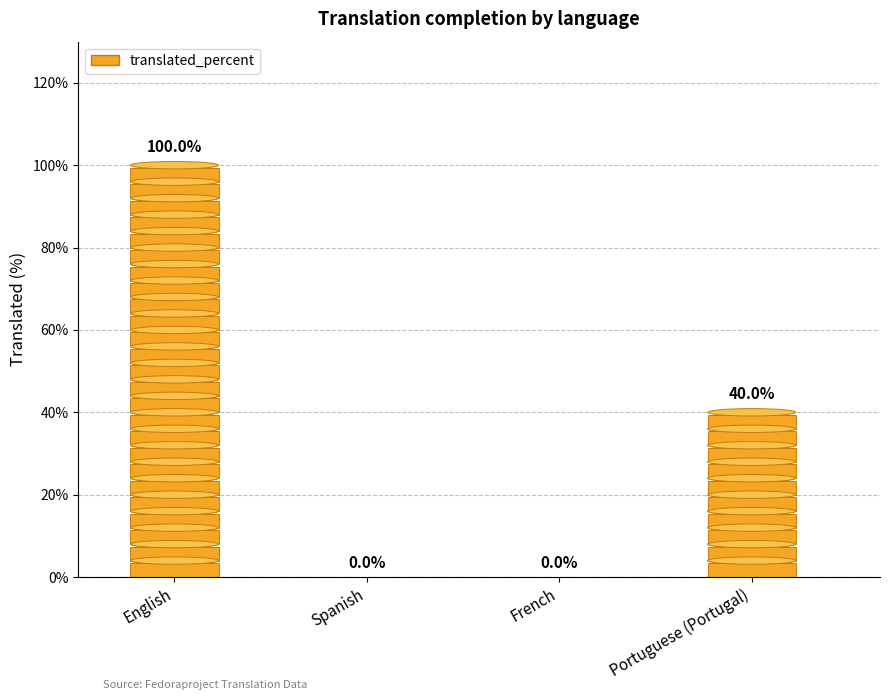

At which category does the chart reach its peak across all series?

English